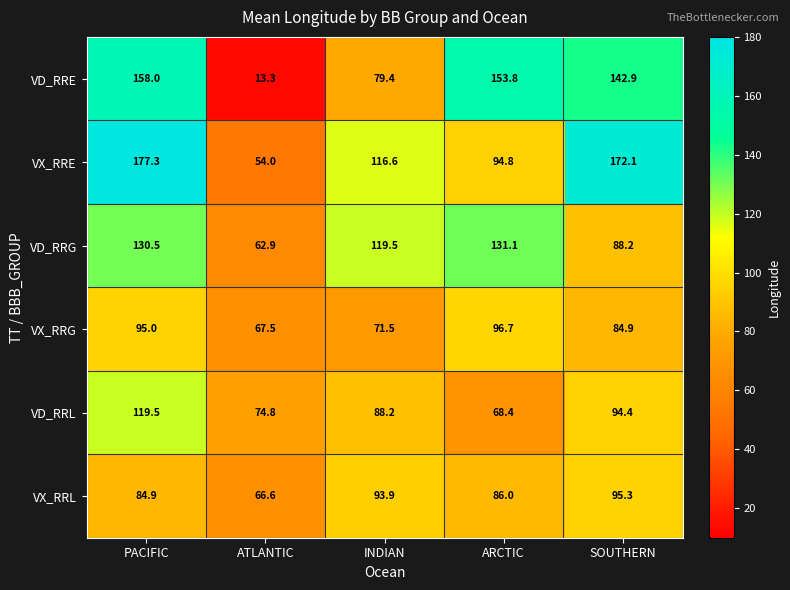

True or false: VX_RRL has a value of 66.6 at ATLANTIC.

True